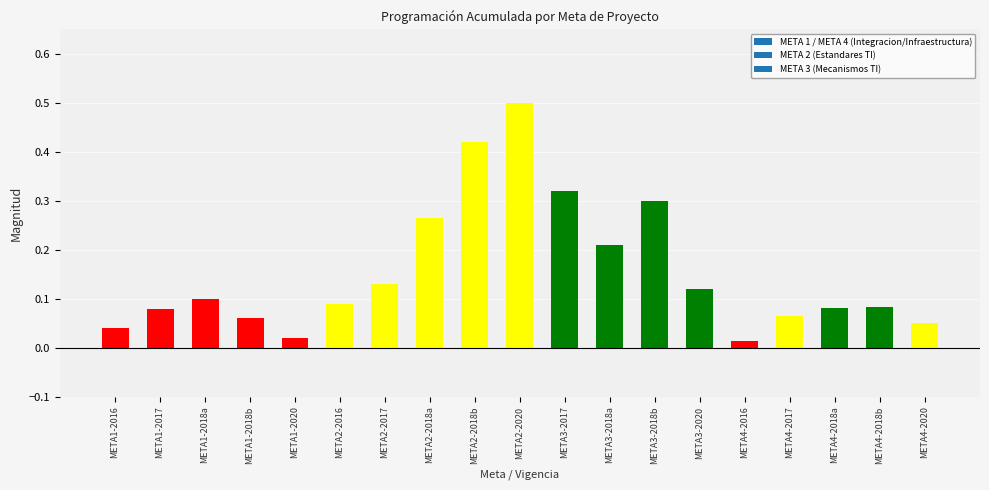

Which category has the highest value across all series?

META2-2020